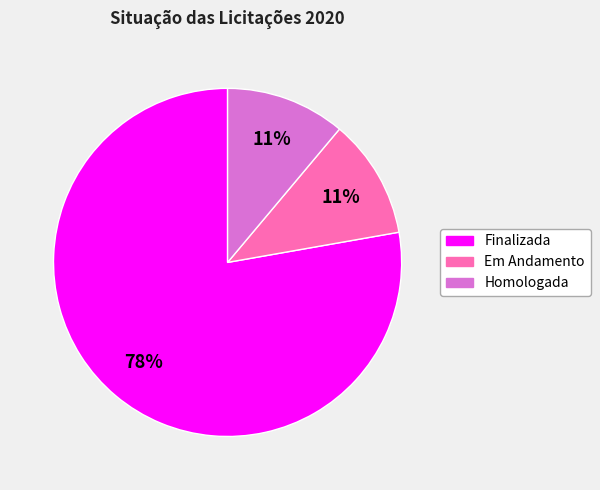

How many segments does this pie chart have?

3